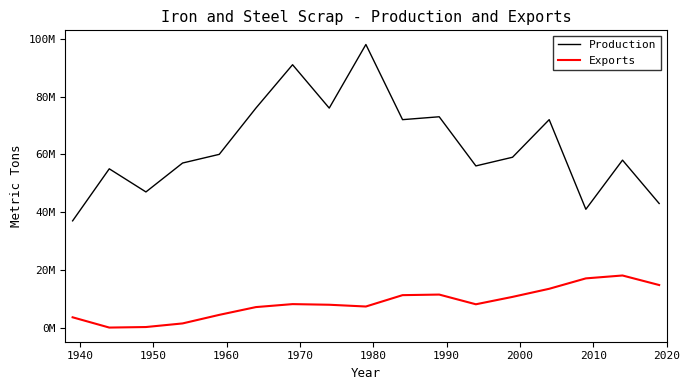

Reading left to right, what are all the values shown in this chart?

Production: 37000000	55000000	47000000	57000000	60000000	76000000	91000000	76000000	98000000	72000000	73000000	56000000	59000000	72000000	41000000	58000000	43000000
Exports: 3640000	86800	271000	1520000	4480000	7170000	8200000	7980000	7370000	11300000	11500000	8140000	10700000	13500000	17100000	18100000	14800000